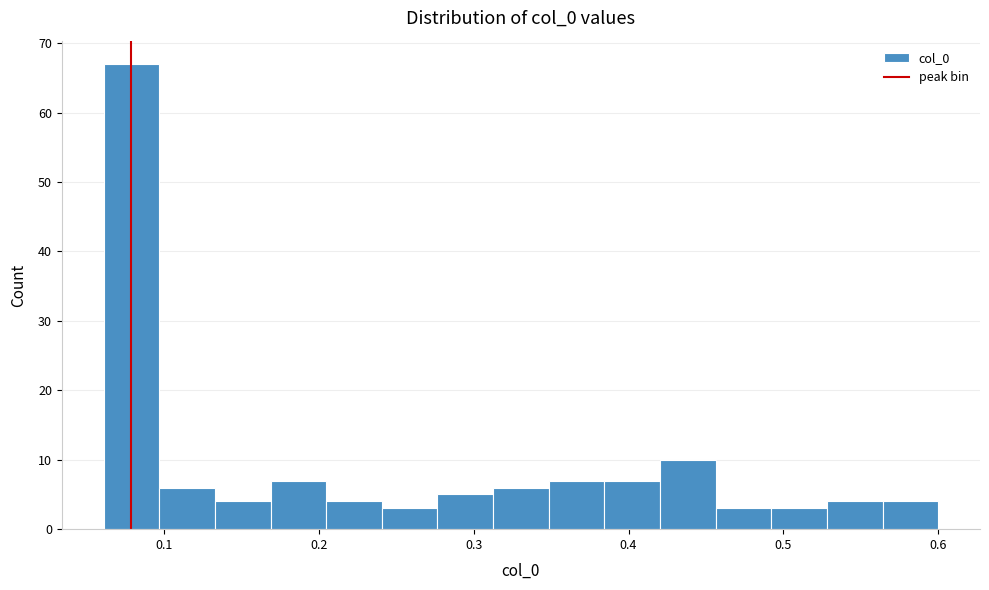

Around what value on the x-axis is the tallest bar? Give the approximate position of its centre, as read against the axis.

0.08